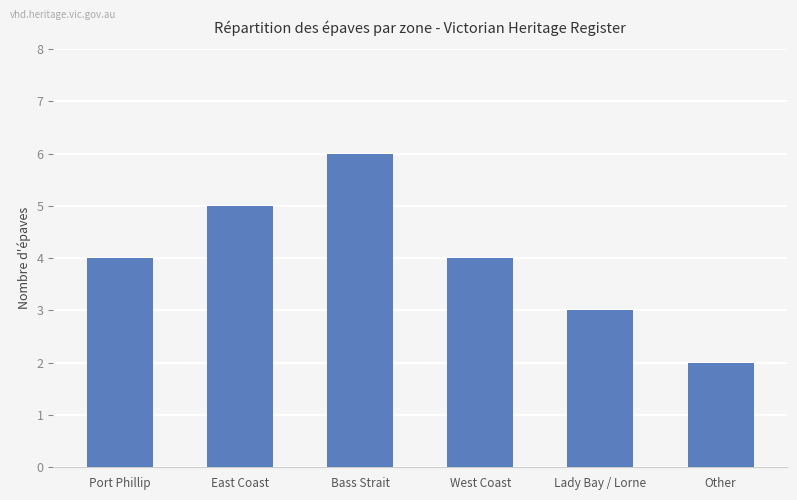

True or false: the data shows 6 at Bass Strait.

True